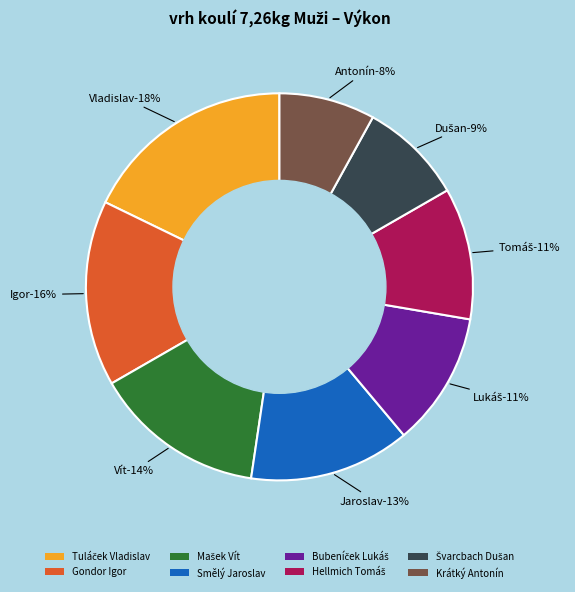

Which slice is the largest?

Tuláček Vladislav